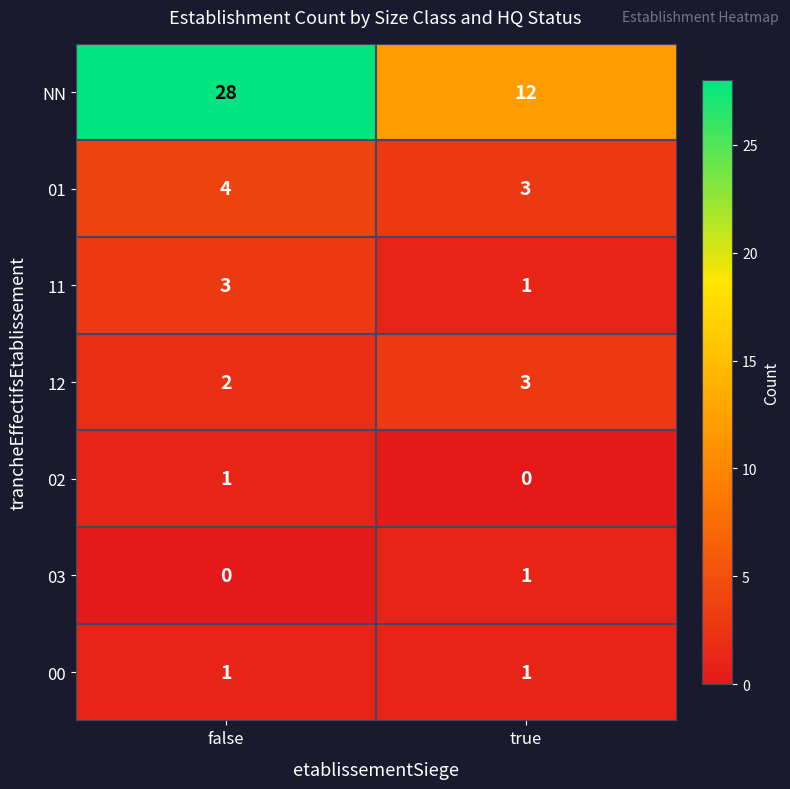

Is it true that 11 equals 1 at false?

False